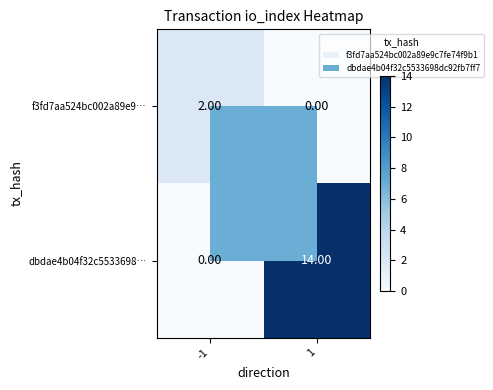

Rank the series by their maximum value, from highest to lowest.

dbdae4b04f32c5533698…, f3fd7aa524bc002a89e9…